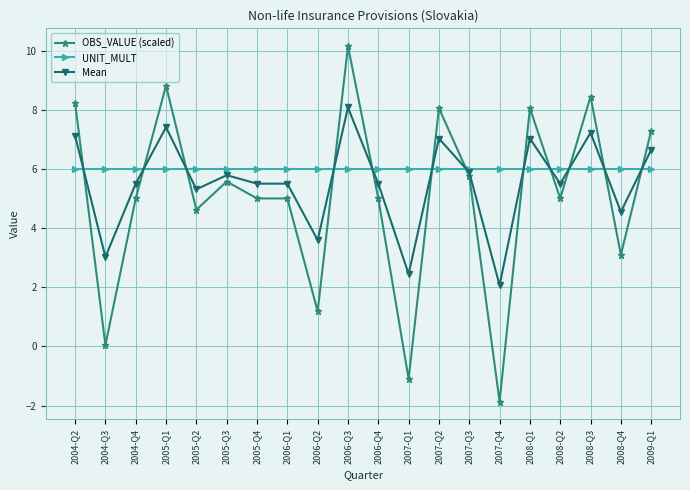

How many times do UNIT_MULT and Mean cross each other?

12